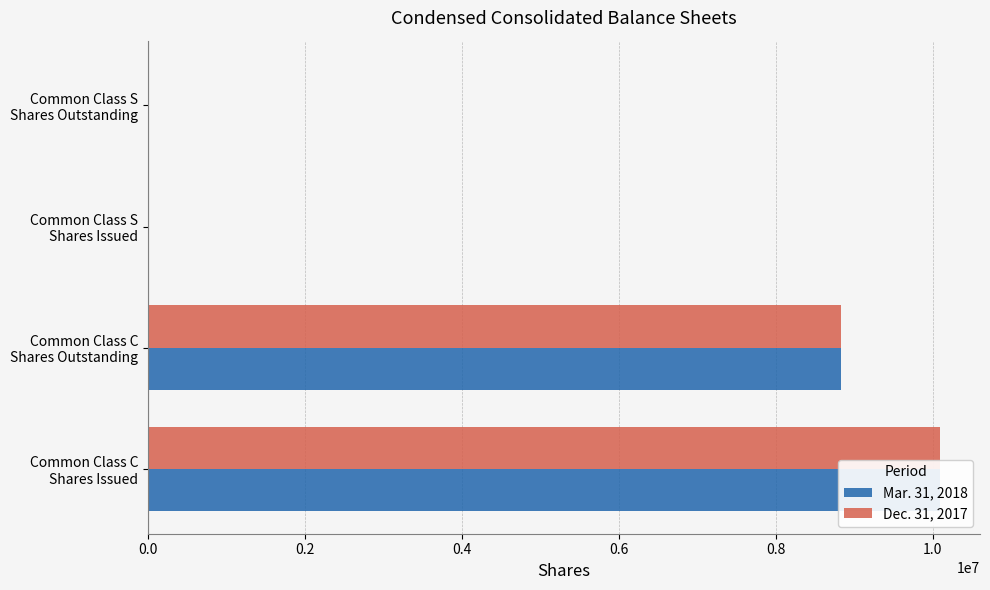

Reading left to right, list all the values displayed in this chart.

Mar. 31, 2018: 10098354	8838002	3065	3032
Dec. 31, 2017: 10098354	8838002	3032	3032